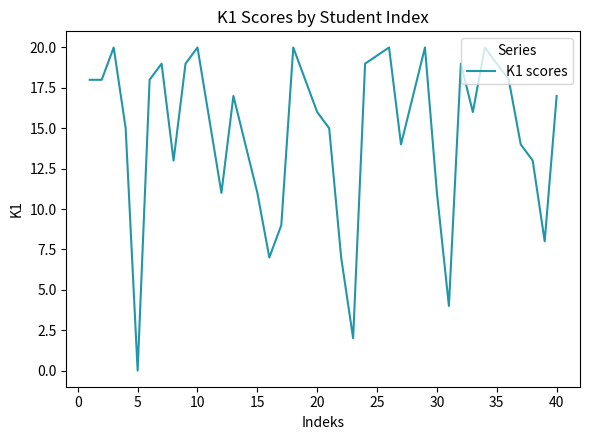

What is the greatest value displayed?

20